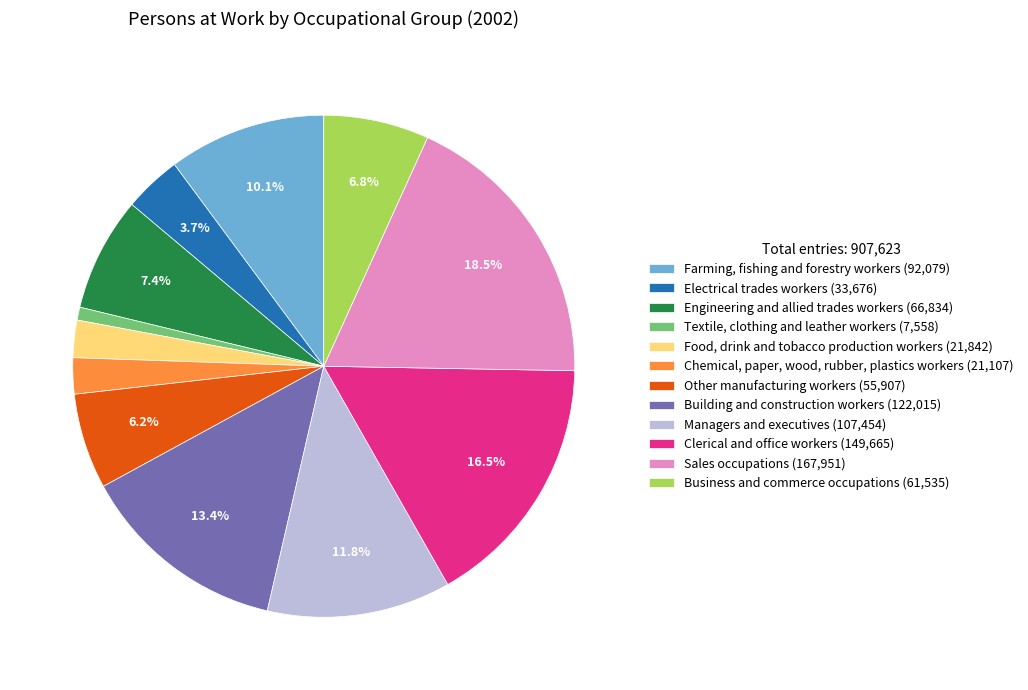

To the nearest percent, what is the difference between the Textile, clothing and leather workers and Business and commerce occupations slice percentages?

6%